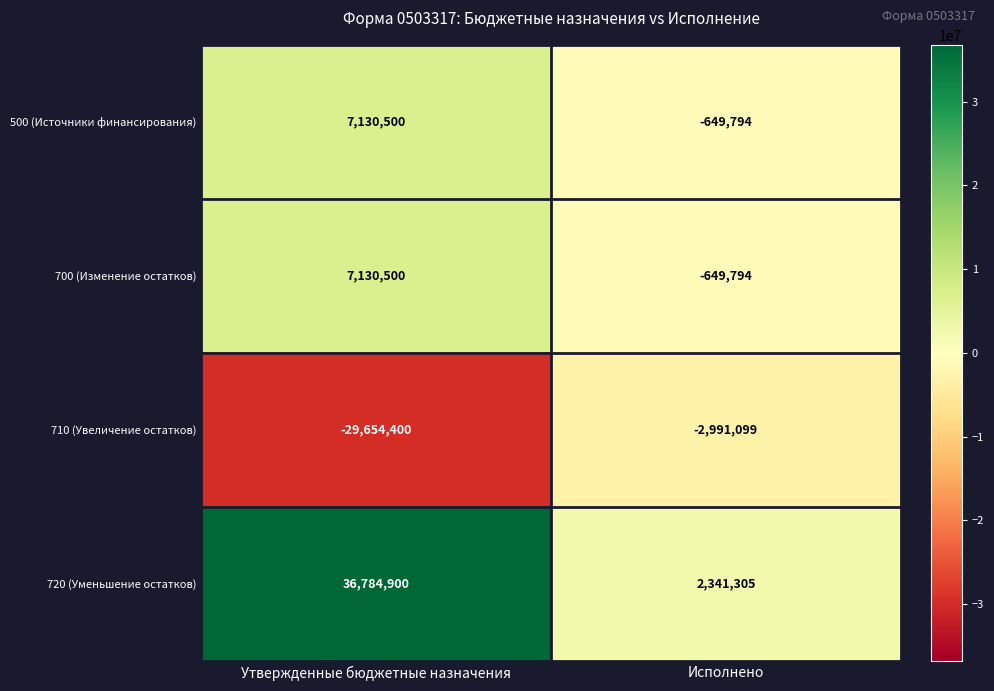

Is it true that 500 (Источники финансирования) equals 7130500 at Утвержденные бюджетные назначения?

True